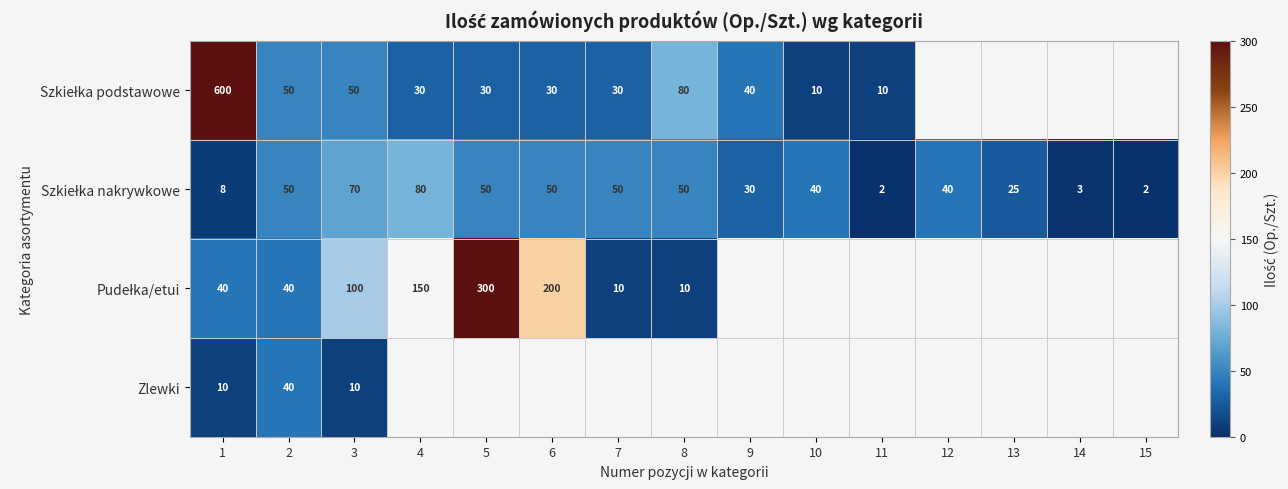

At 1, list the series in order from smallest to largest.

Szkiełka nakrywkowe, Zlewki, Pudełka/etui, Szkiełka podstawowe